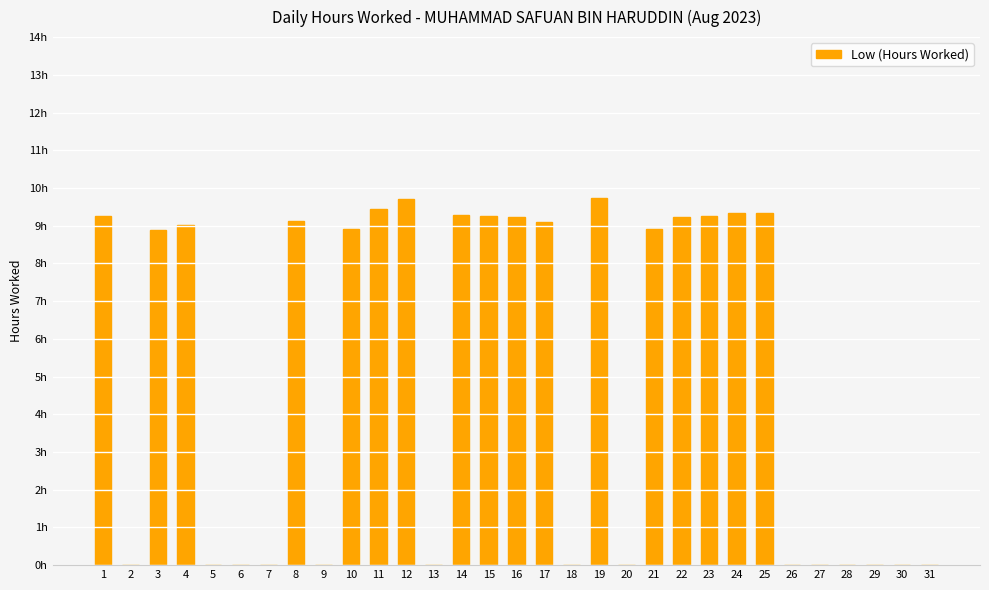

What is the average value?

5.1